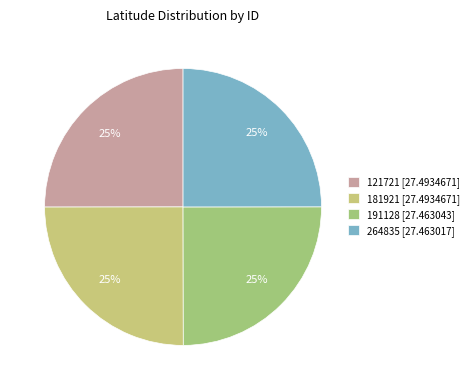

What is the total percentage of 121721 and 181921?

50.0%